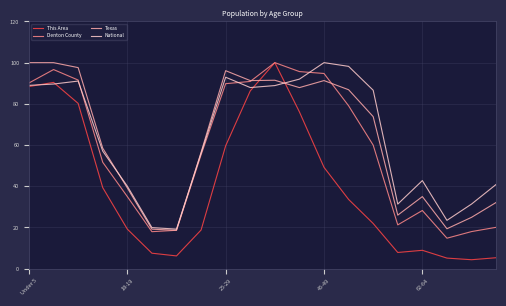

Which series has the largest range (max minus min)?

This Area